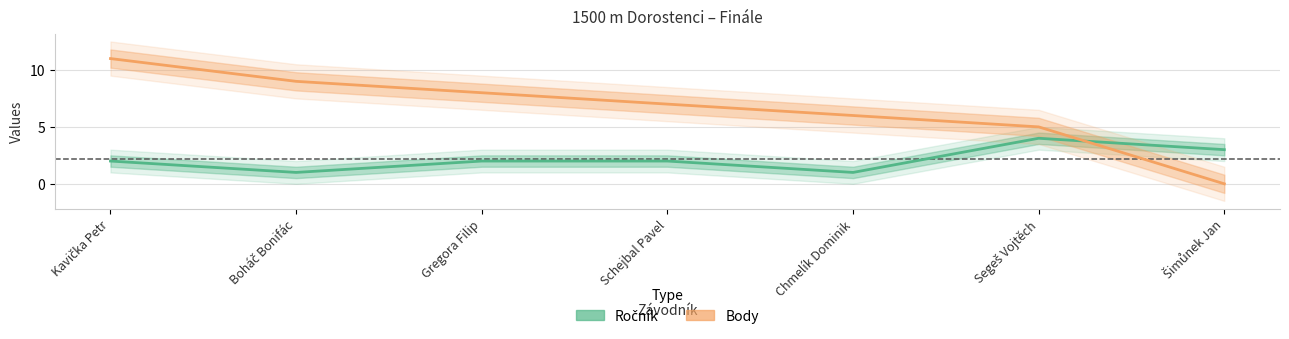

Where do Body and Ročník first cross each other?

Segeš Vojtěch and Šimůnek Jan